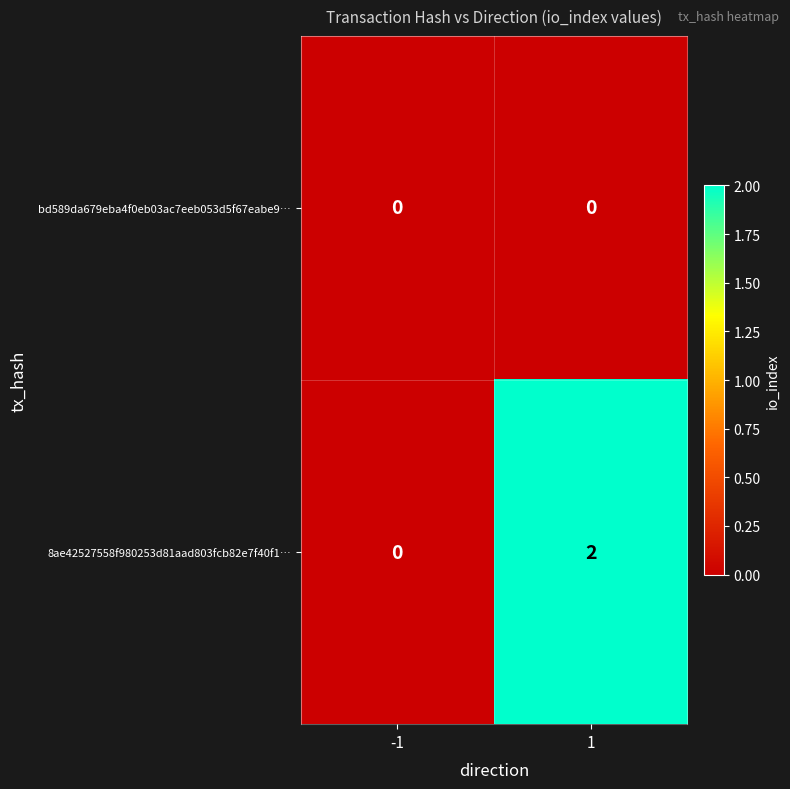

At how many categories does at least one series exceed 1?

1